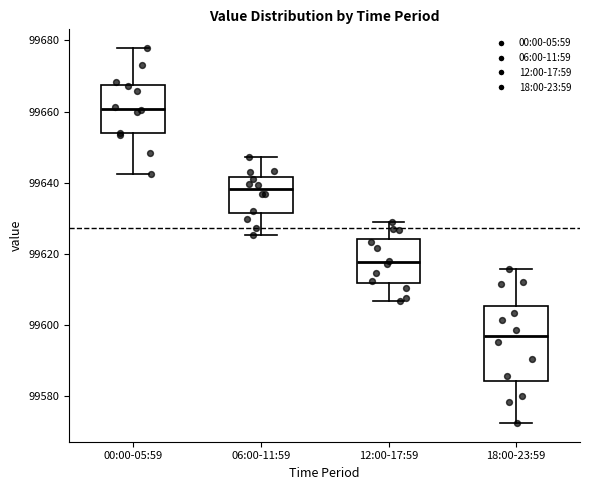

Which box has the lowest median line?

18:00-23:59